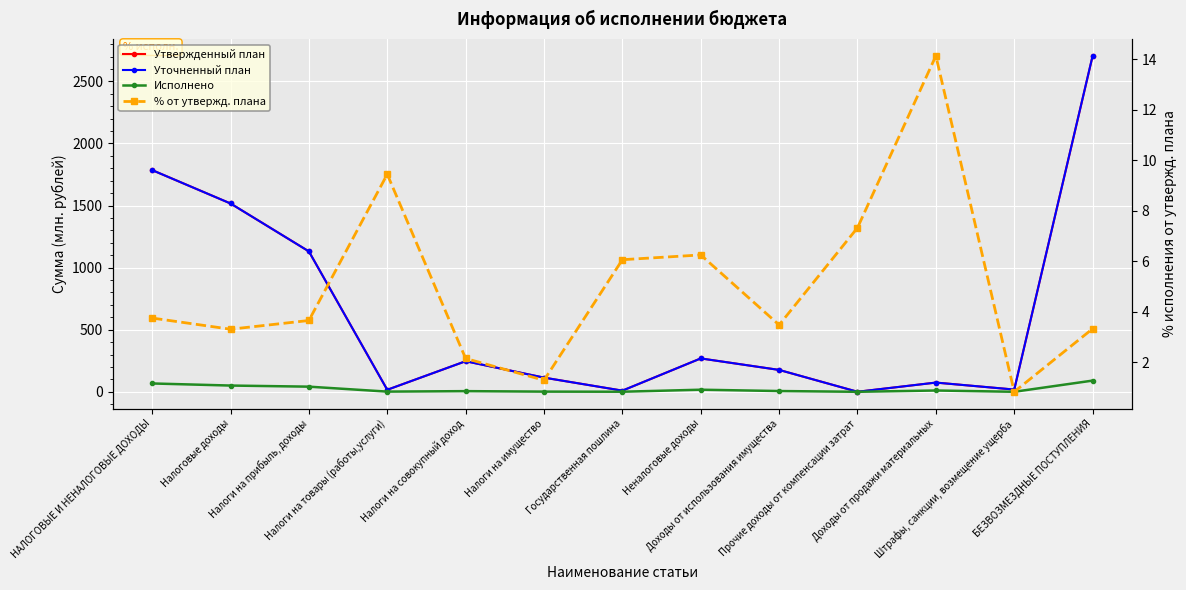

True or false: Уточненный план has a value of 45.2 at Налоги на имущество.

False